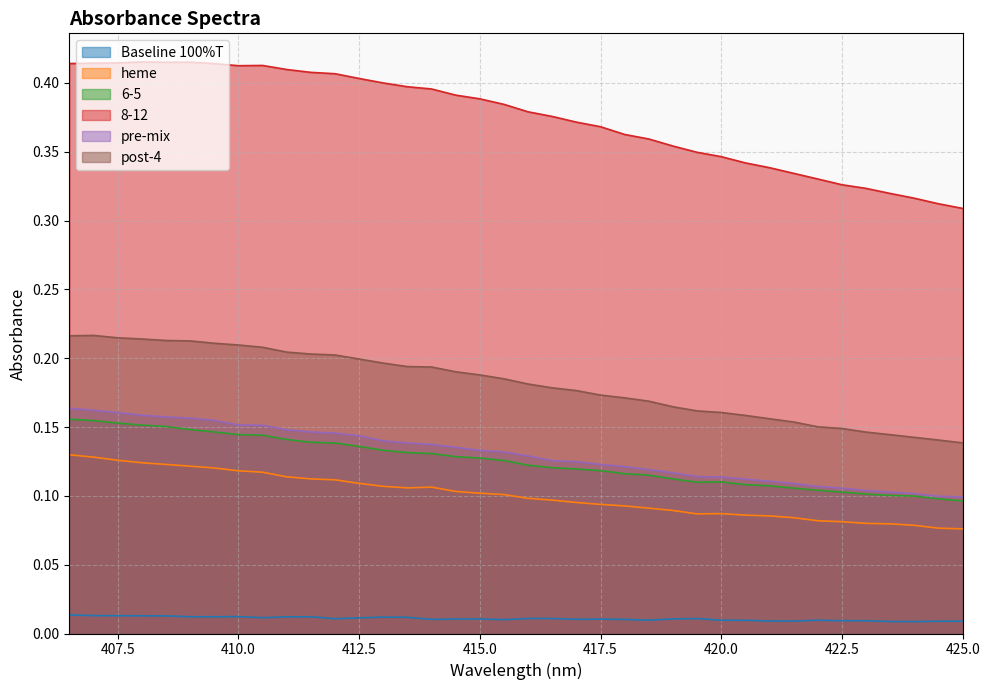

Rank the series at 415.5 from highest to lowest value.

heme, 6-5, pre-mix, 8-12